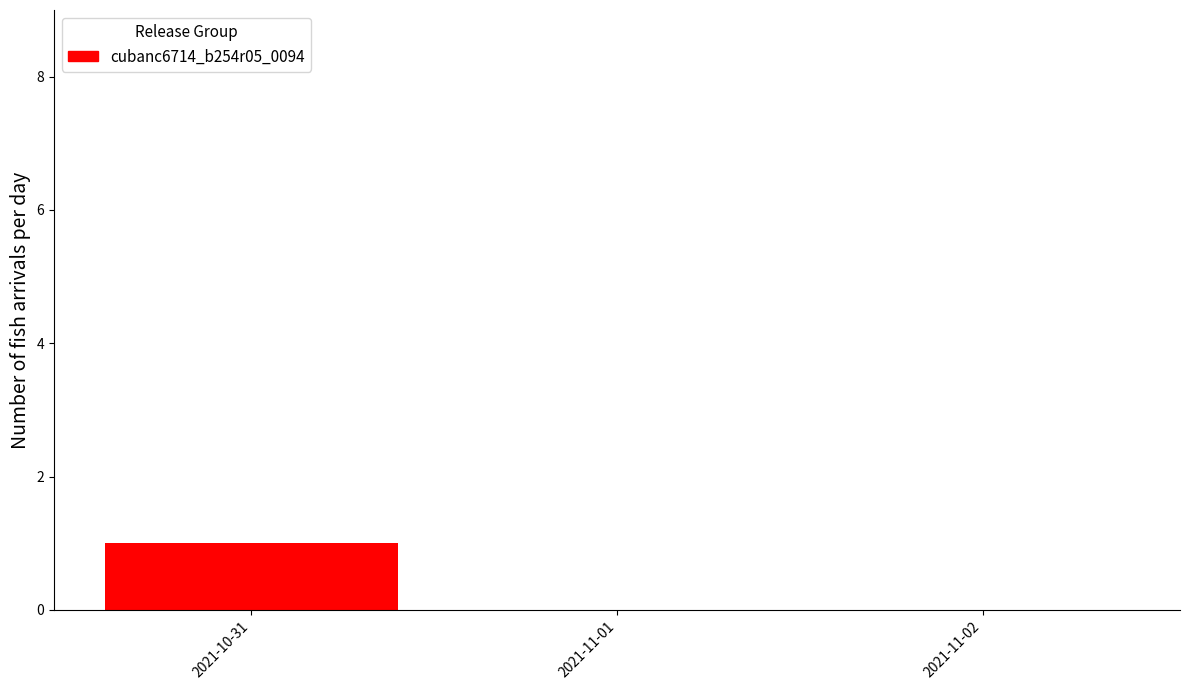

Reading left to right, what are all the values shown in this chart?

2021-10-31=1	2021-11-01=0	2021-11-02=0